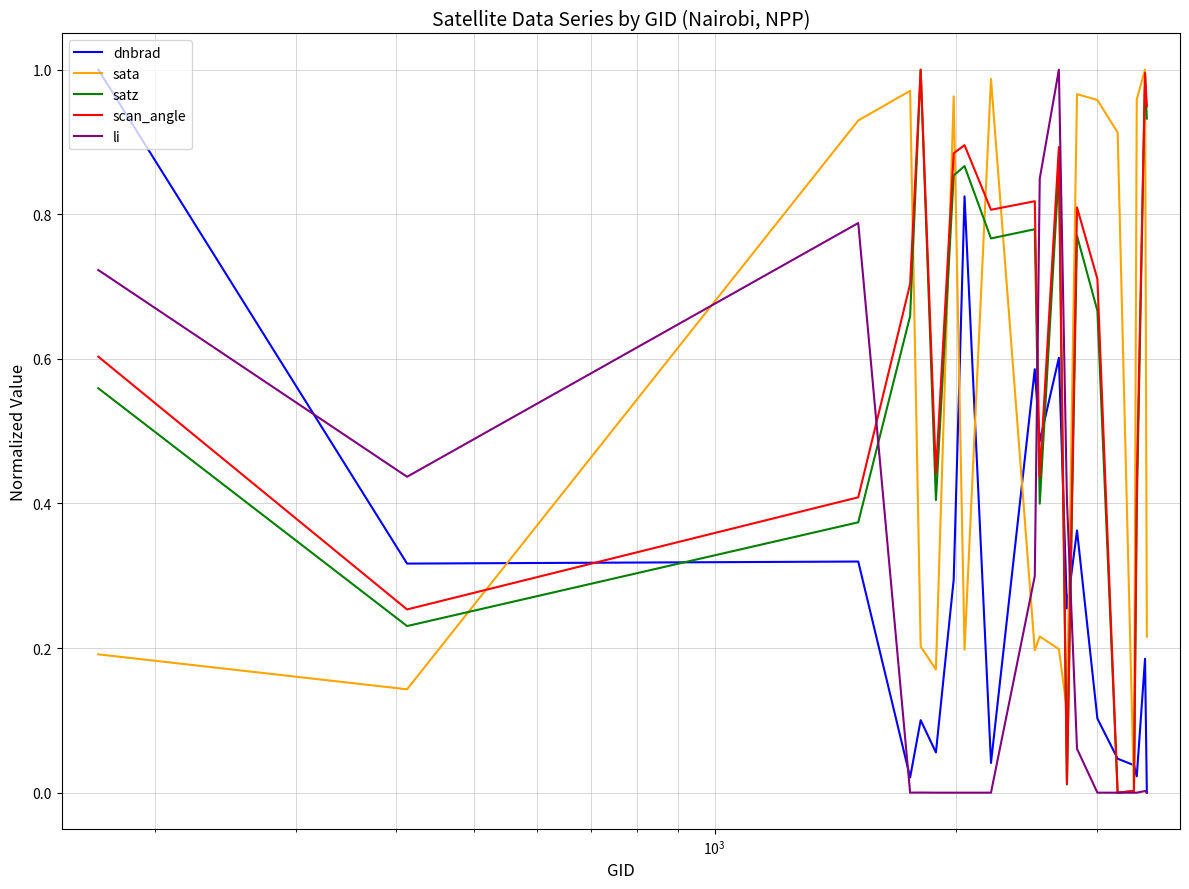

In dnbrad, how many points are lower than both neighbors (excluding endpoints)?

7